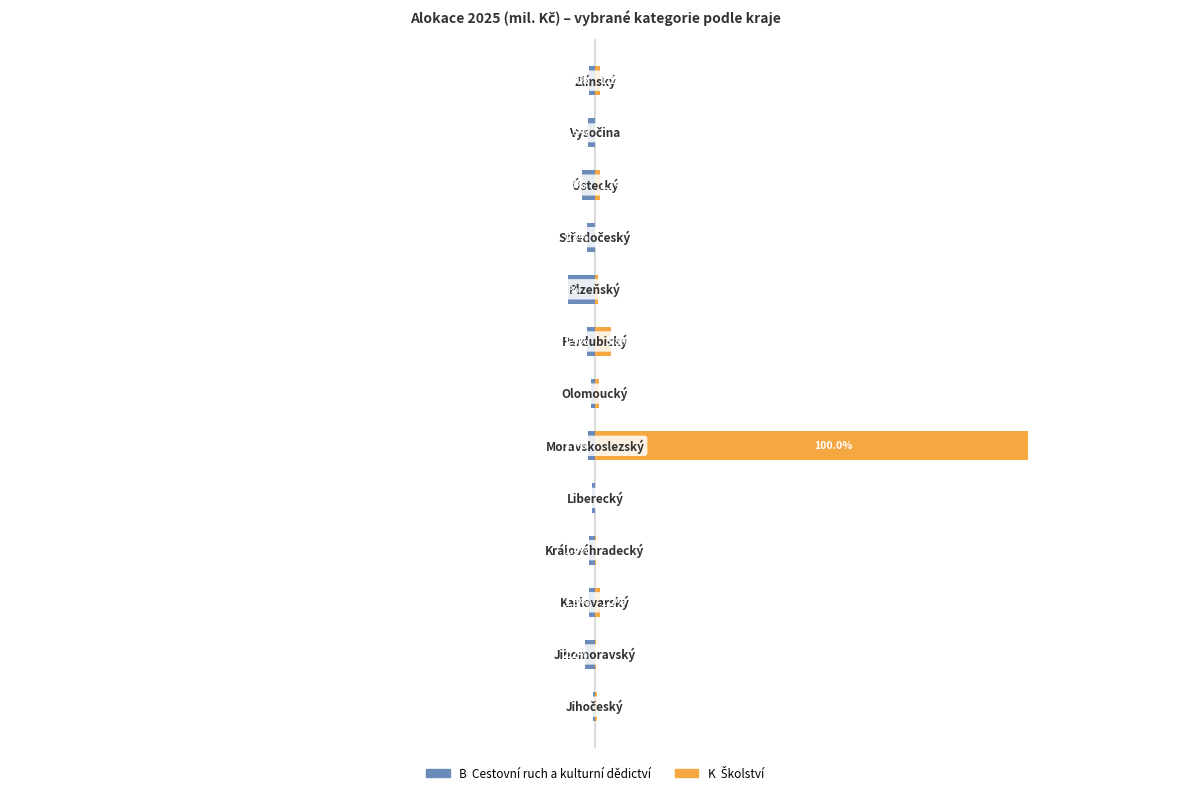

How many categories are shown in the chart?

13